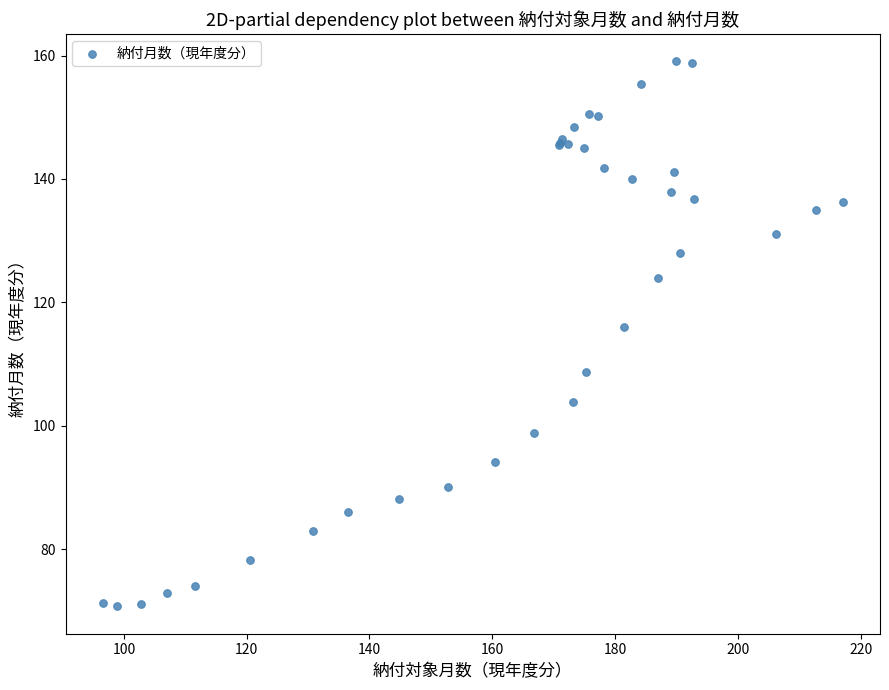

What Y value in the scatter plot is closest to 114?

116.1